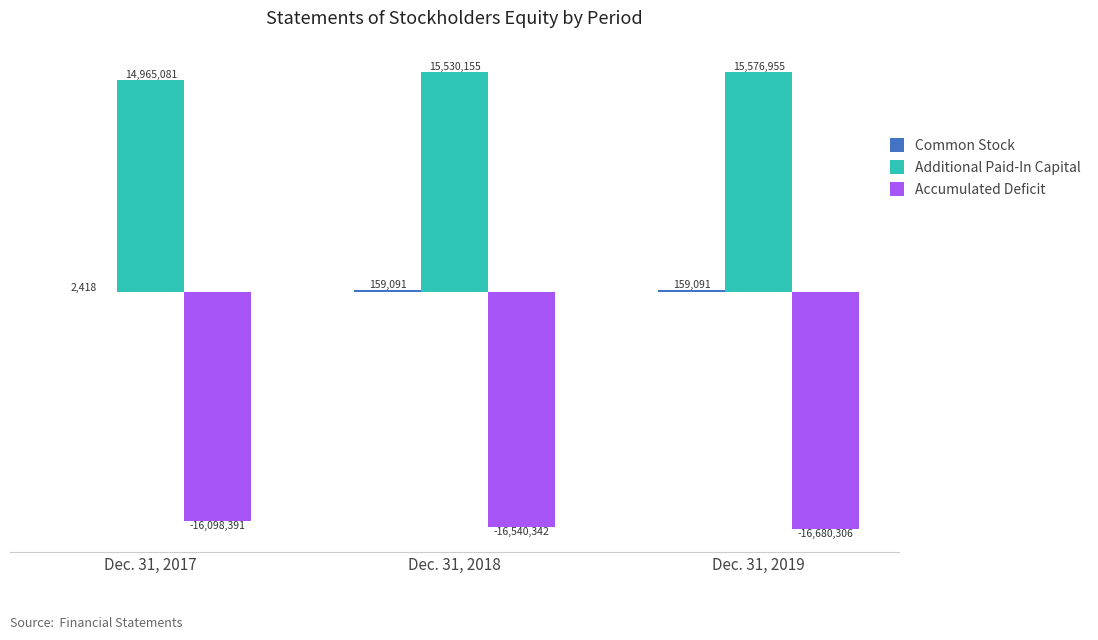

Reading left to right, transcribe all the data shown in this chart.

Common Stock: 2418	159091	159091
Additional Paid-In Capital: 14965081	15530155	15576955
Accumulated Deficit: -16098391	-16540342	-16680306